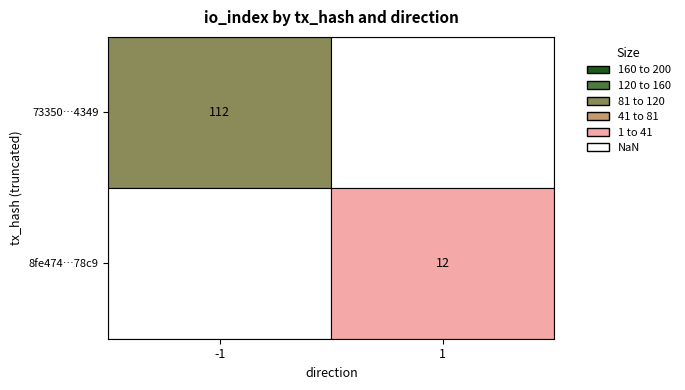

How many positive values does the 73350da57e5ed44f5f175f095d9430fdcc44349 series have?

1